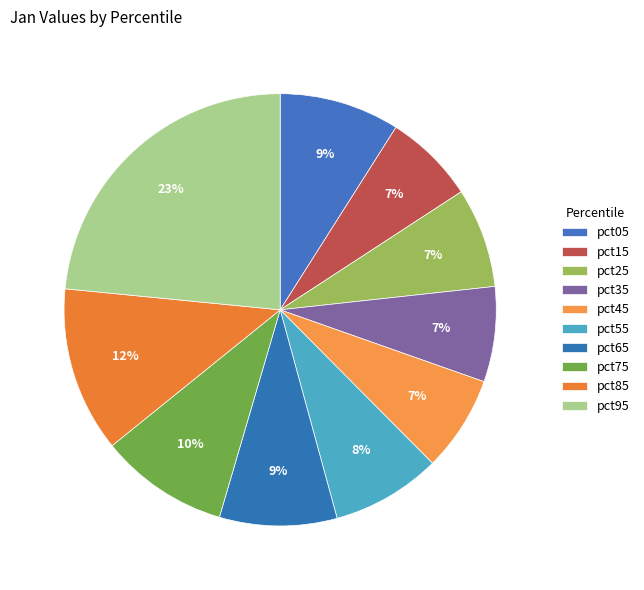

Between pct15 and pct85, which is larger?

pct85